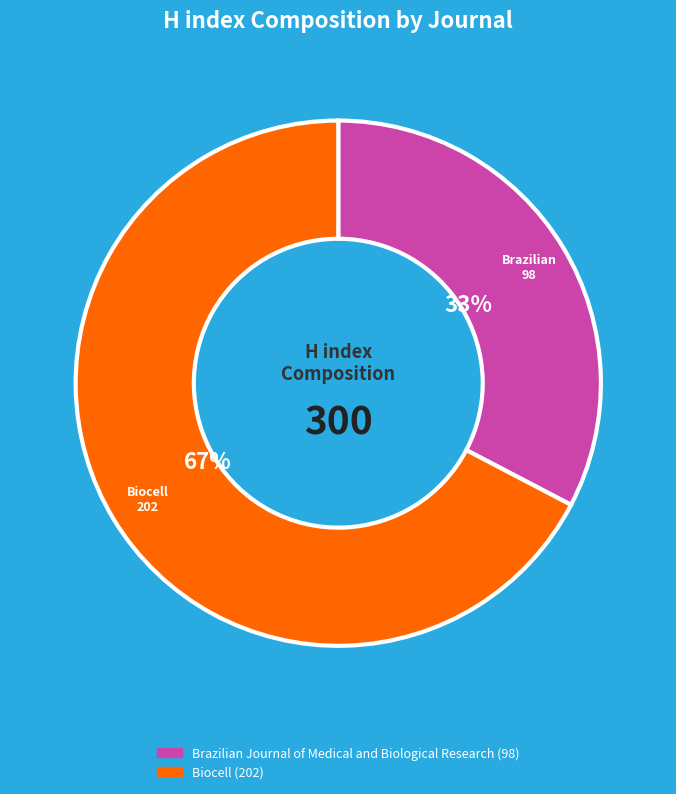

To the nearest percent, what is the average slice percentage?

50%